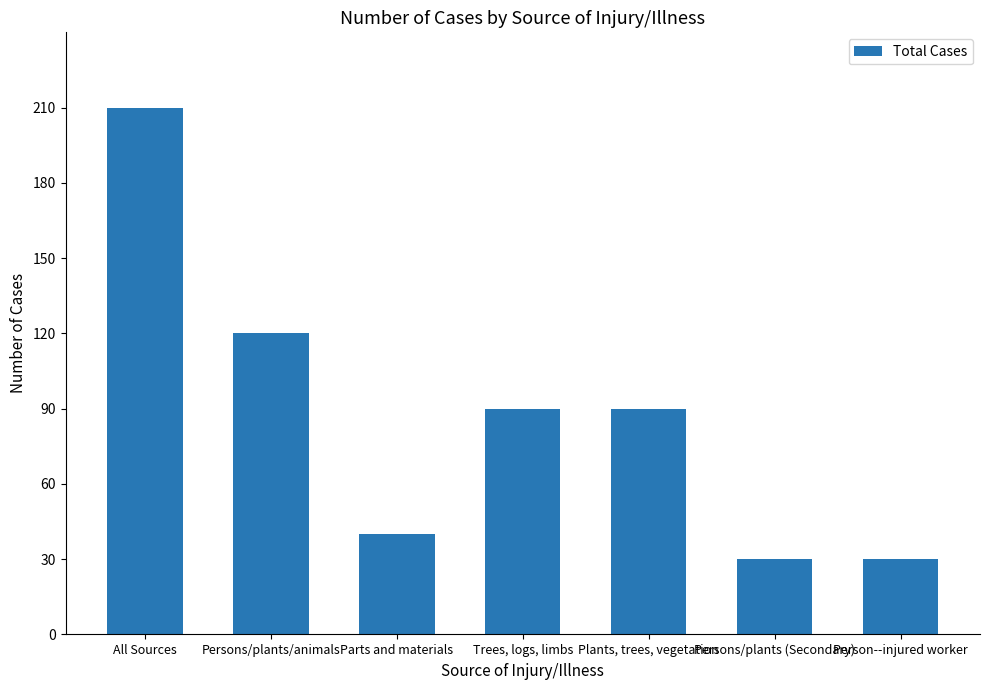

What position from the right is Persons/plants/animals?

6